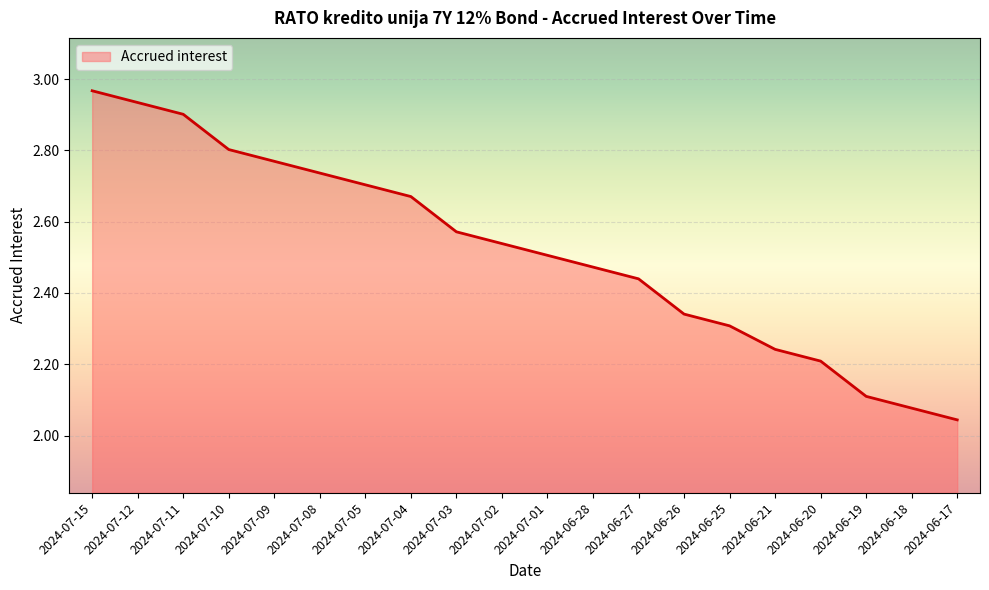

List the labels in order of value, largest first.

2024-07-15, 2024-07-12, 2024-07-11, 2024-07-10, 2024-07-09, 2024-07-08, 2024-07-05, 2024-07-04, 2024-07-03, 2024-07-02, 2024-07-01, 2024-06-28, 2024-06-27, 2024-06-26, 2024-06-25, 2024-06-21, 2024-06-20, 2024-06-19, 2024-06-18, 2024-06-17